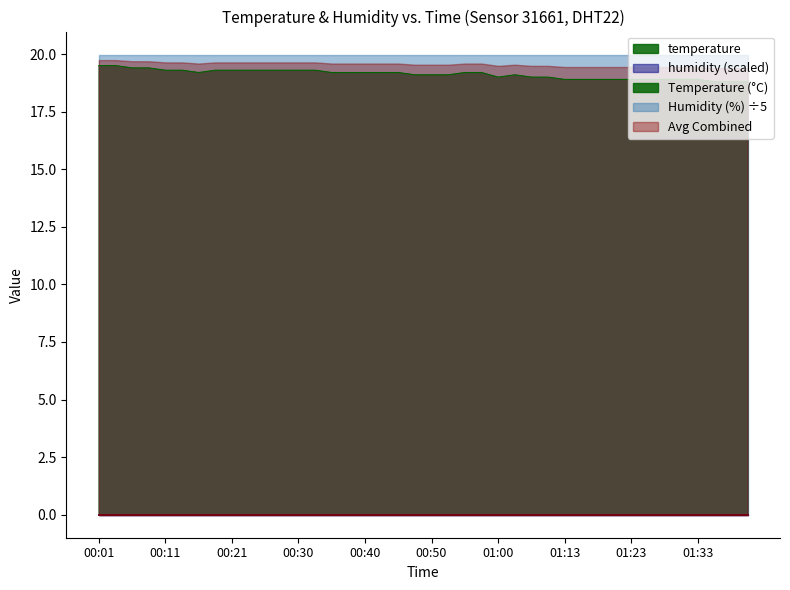

How many data points are less than 19?

12